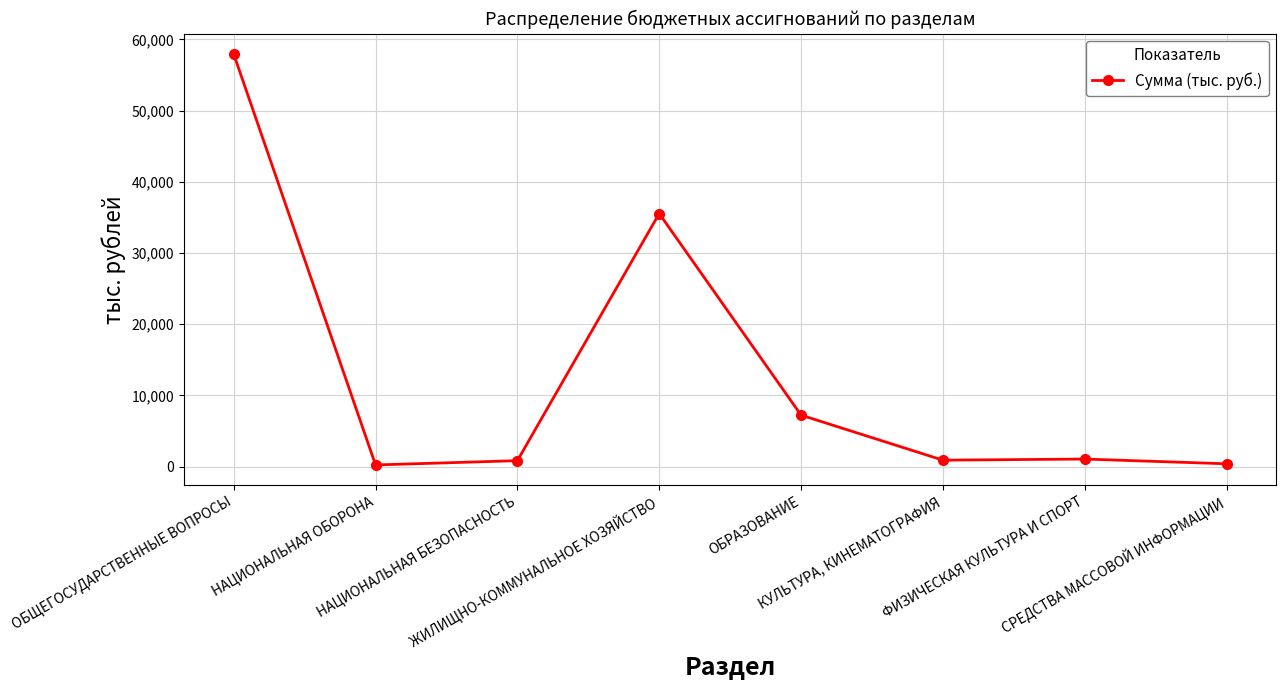

Between НАЦИОНАЛЬНАЯ ОБОРОНА and НАЦИОНАЛЬНАЯ БЕЗОПАСНОСТЬ, which is larger?

НАЦИОНАЛЬНАЯ БЕЗОПАСНОСТЬ